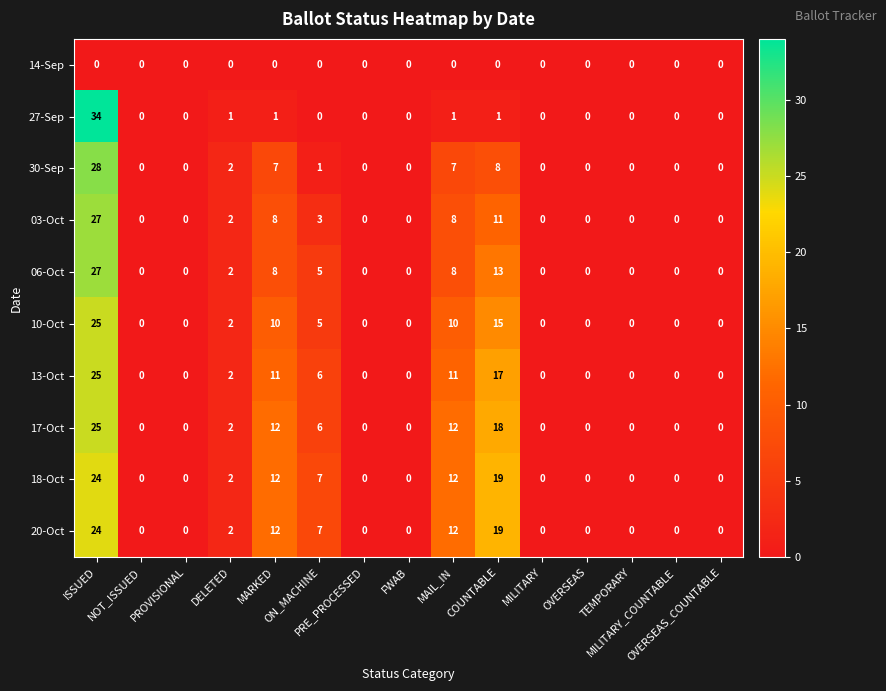

What is the difference between the second highest and second lowest values in the 06-Oct series?

13